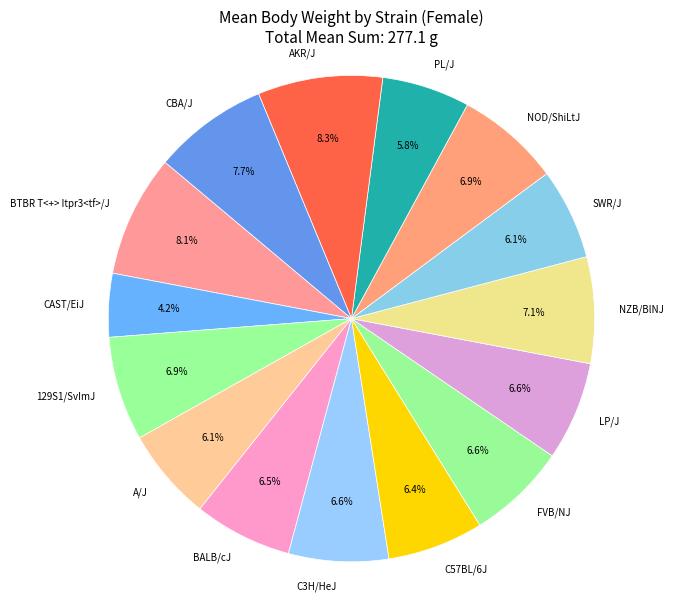

To the nearest percent, what is the difference between the largest and smallest slice percentages?

4%